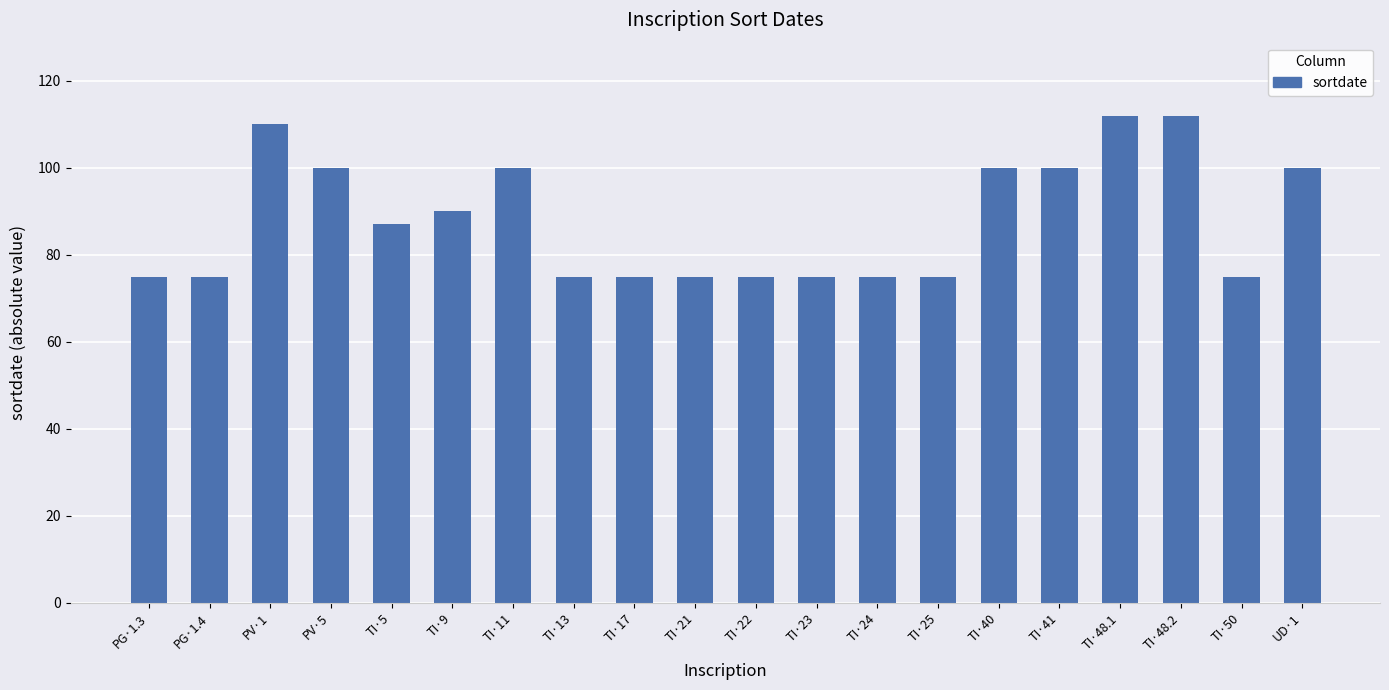

What is the average value?

88